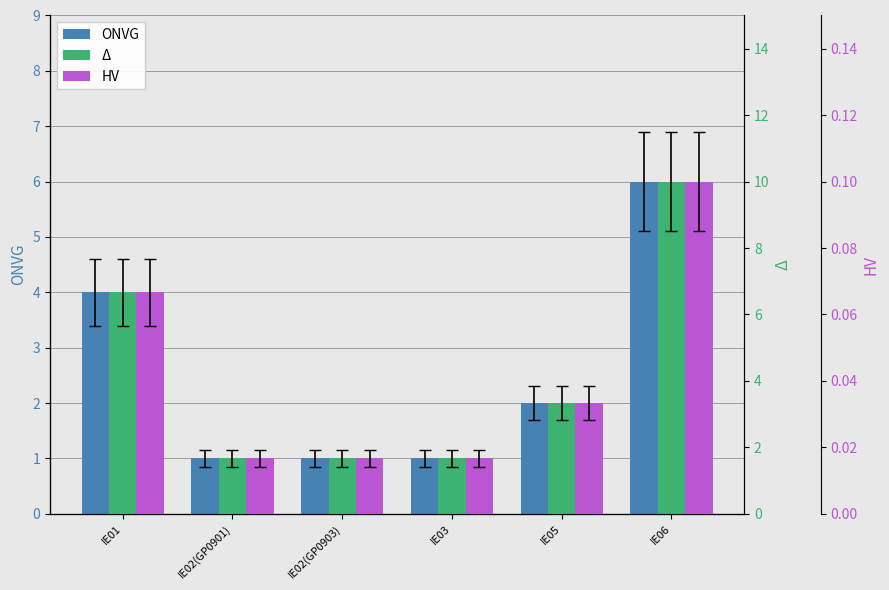

Which category has the highest value in the Δ series?

IE06